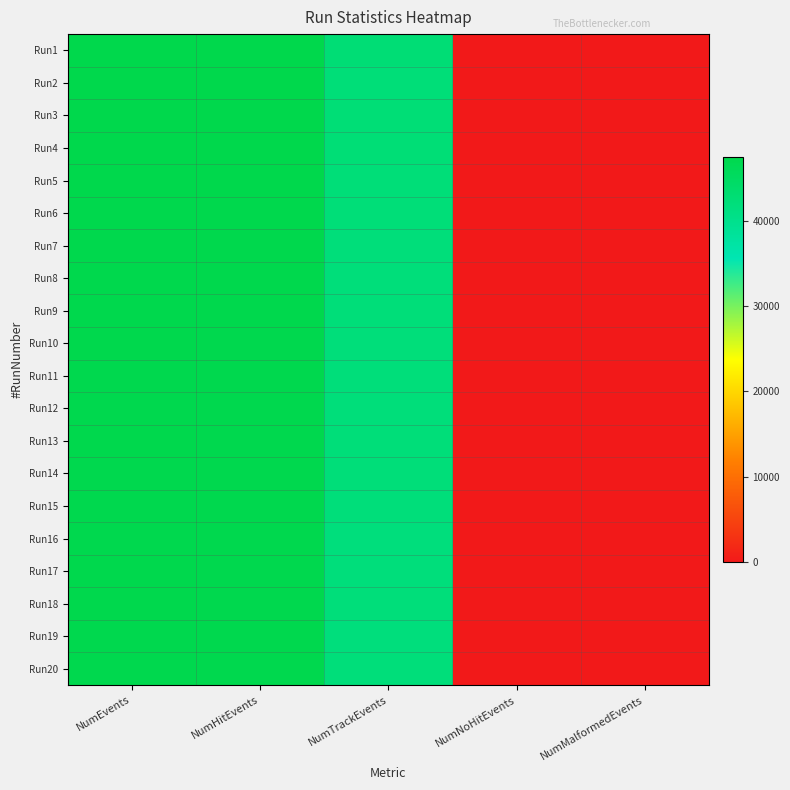

Count the number of data series in this chart.

20